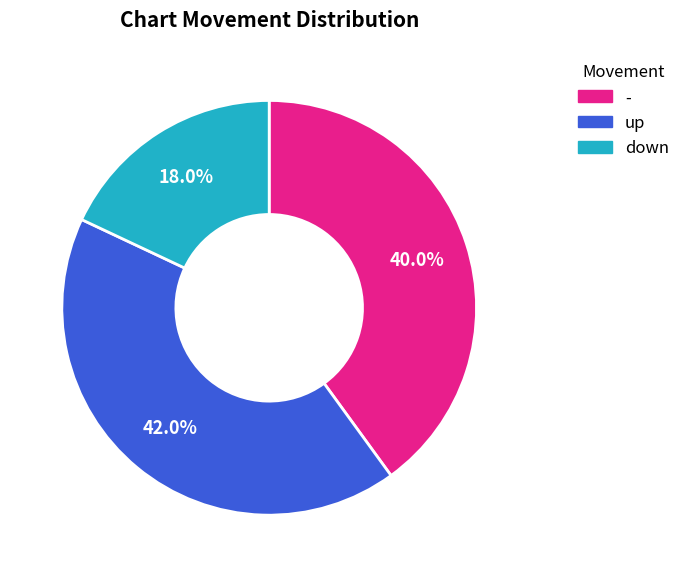

To the nearest percent, what percentage of the pie is up?

42%